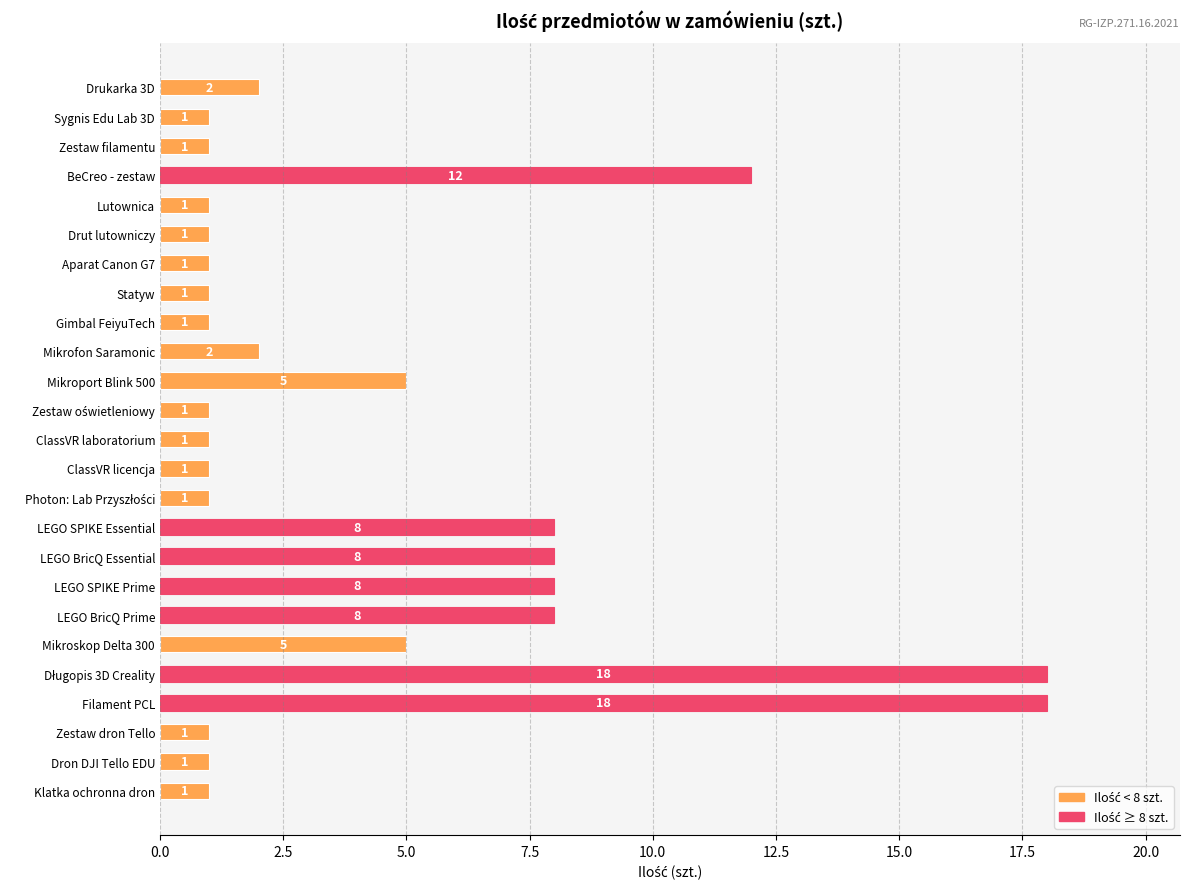

Reading top to bottom, what are all the values shown in this chart?

2	1	1	12	1	1	1	1	1	2	5	1	1	1	1	8	8	8	8	5	18	18	1	1	1